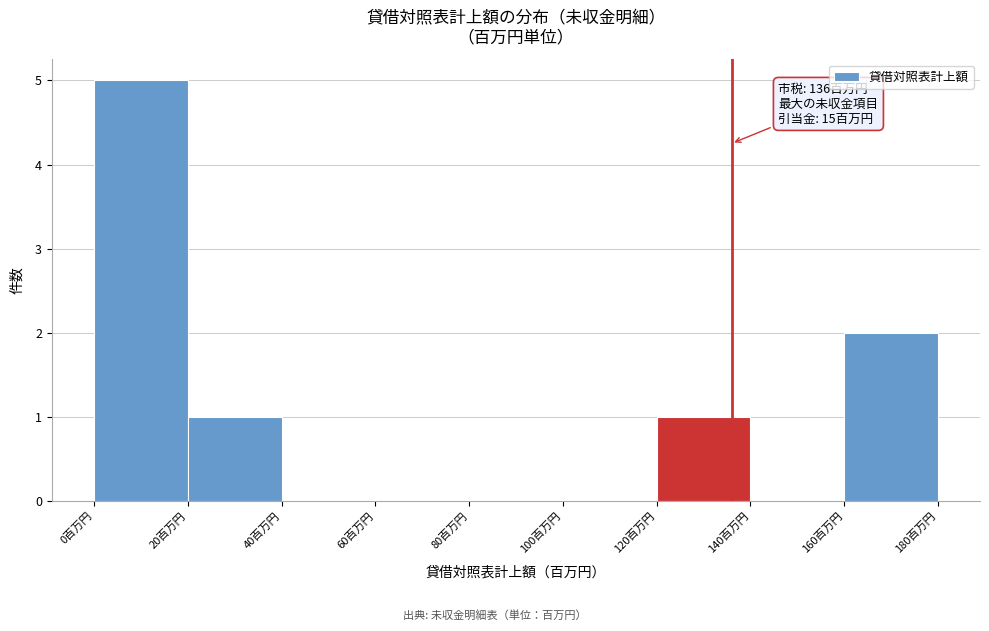

Which range on the x-axis has the tallest bar?

0 to 20